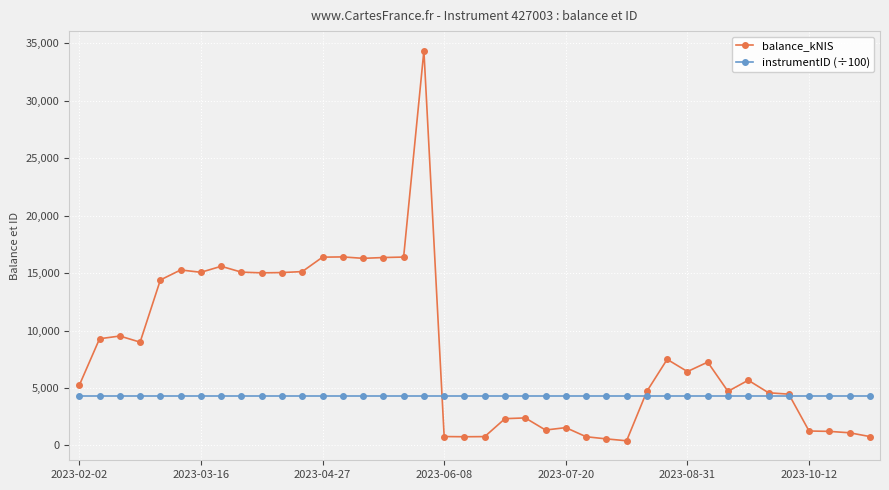

True or false: balance_kNIS and instrumentID (÷100) cross at least once.

True